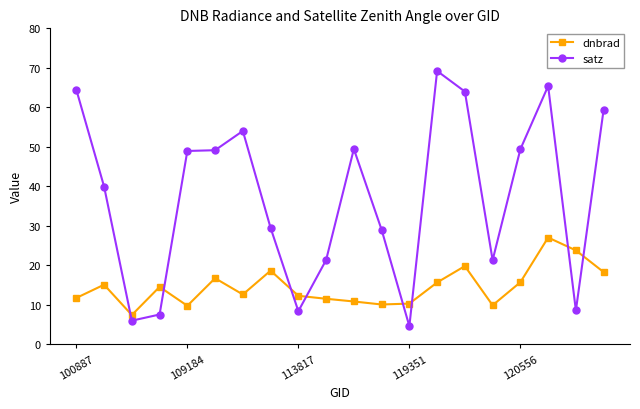

How many interior local valleys does the dnbrad series have?

5